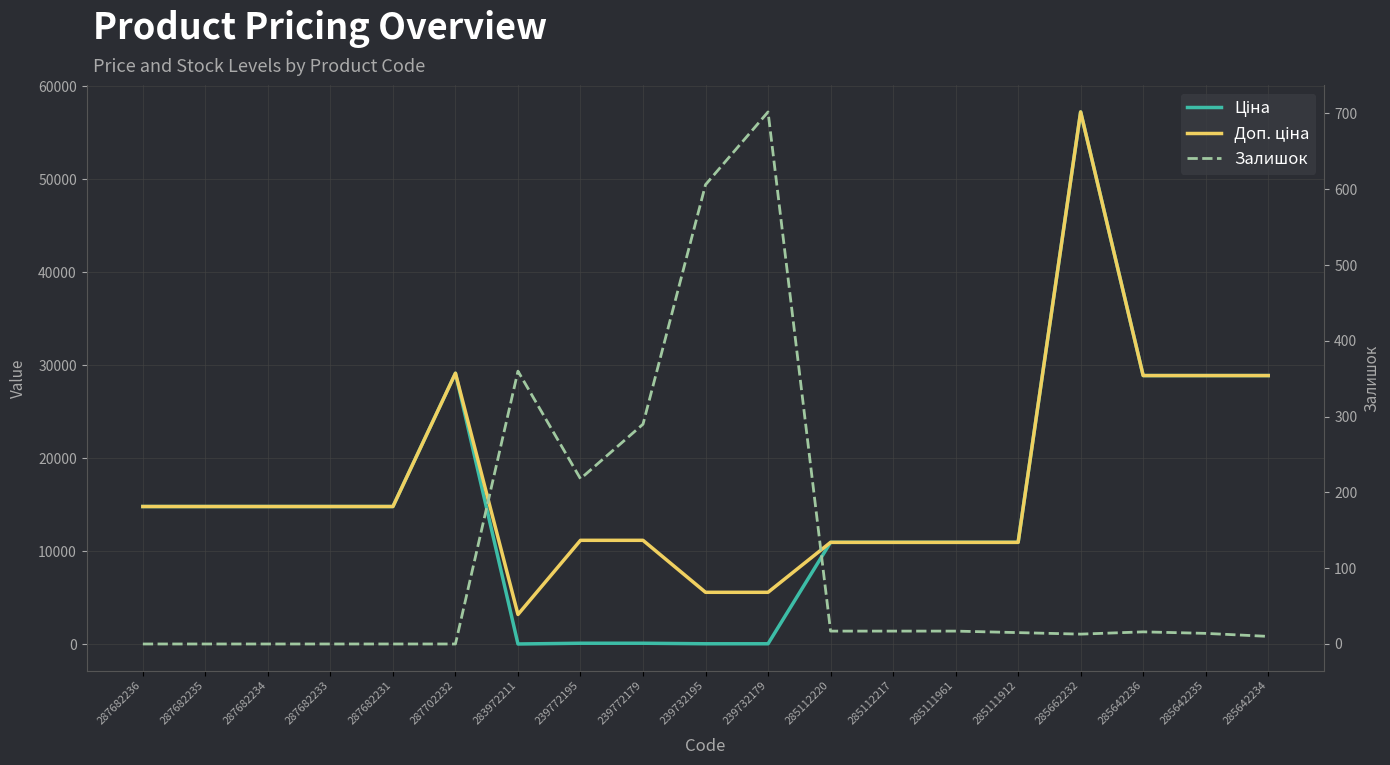

How many interior local peaks does the Ціна series have?

2